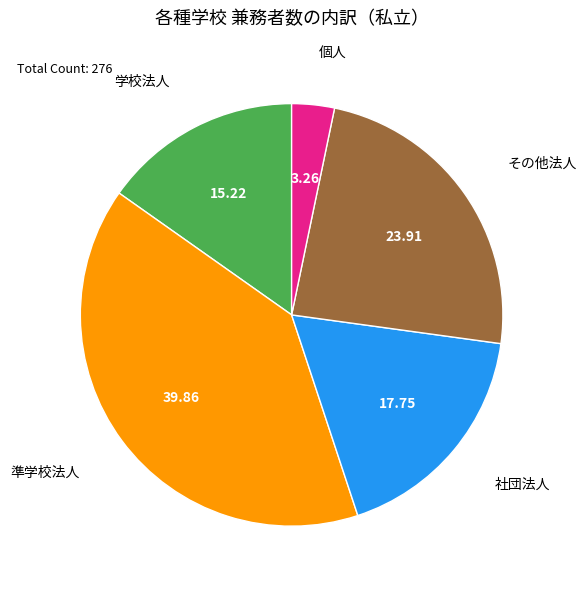

Which slice is the largest?

準学校法人